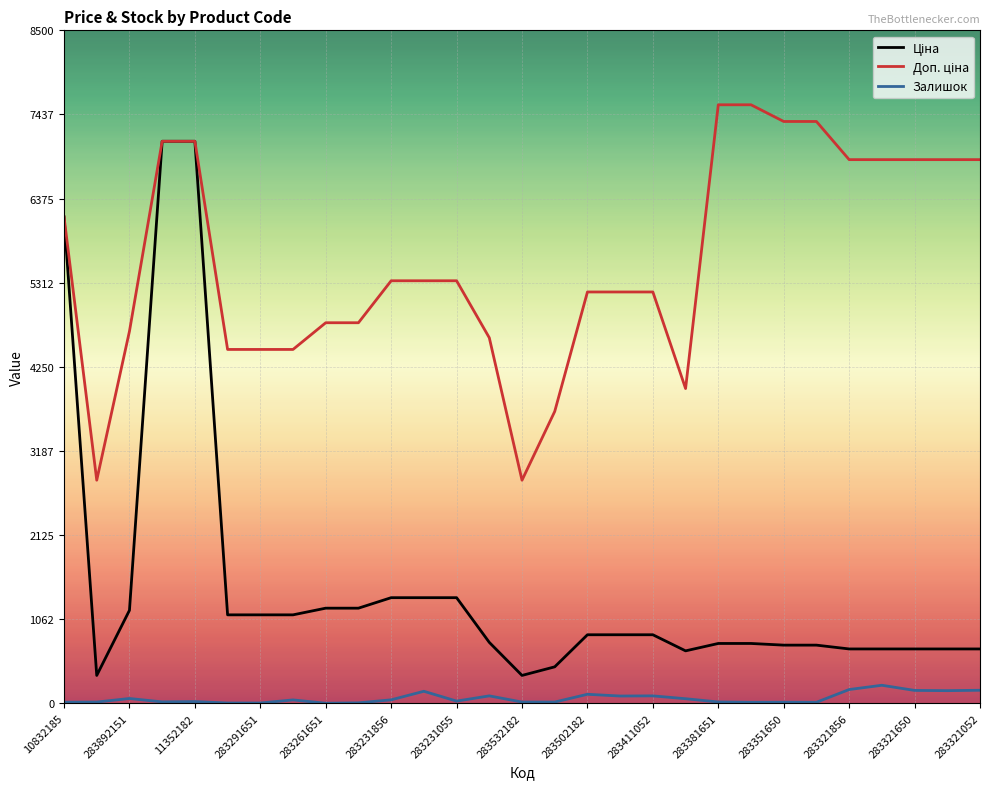

How many lines are shown in the chart?

3